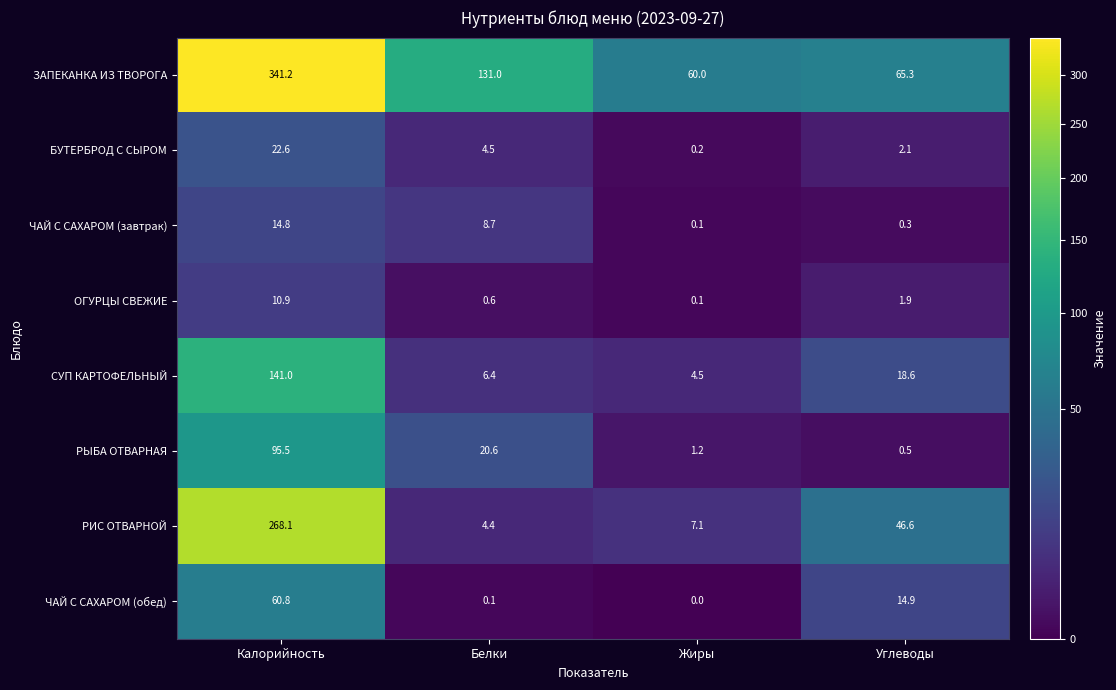

Is it true that РИС ОТВАРНОЙ equals 70.2 at Углеводы?

False